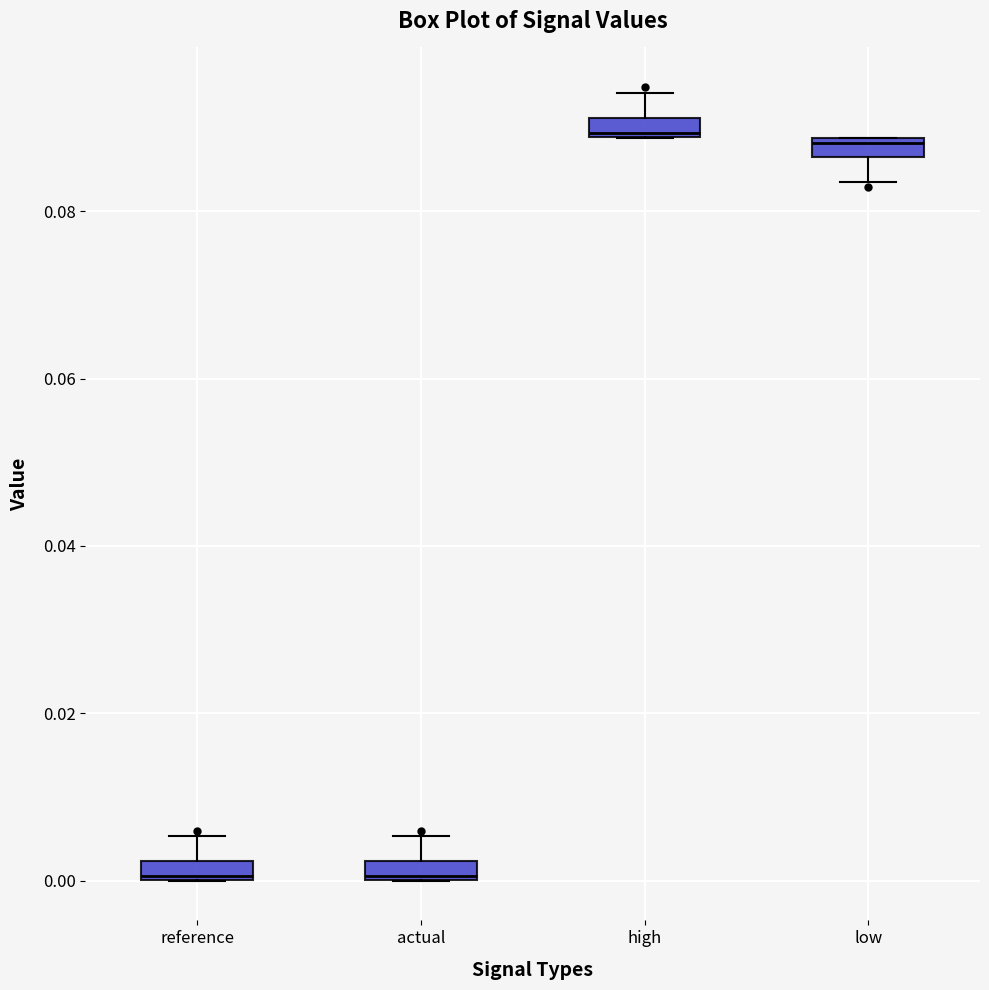

Where does the lower whisker of the box for low end on the y-axis? The values are not printed on the chart, so give them approximately, as read against the axis.

0.084